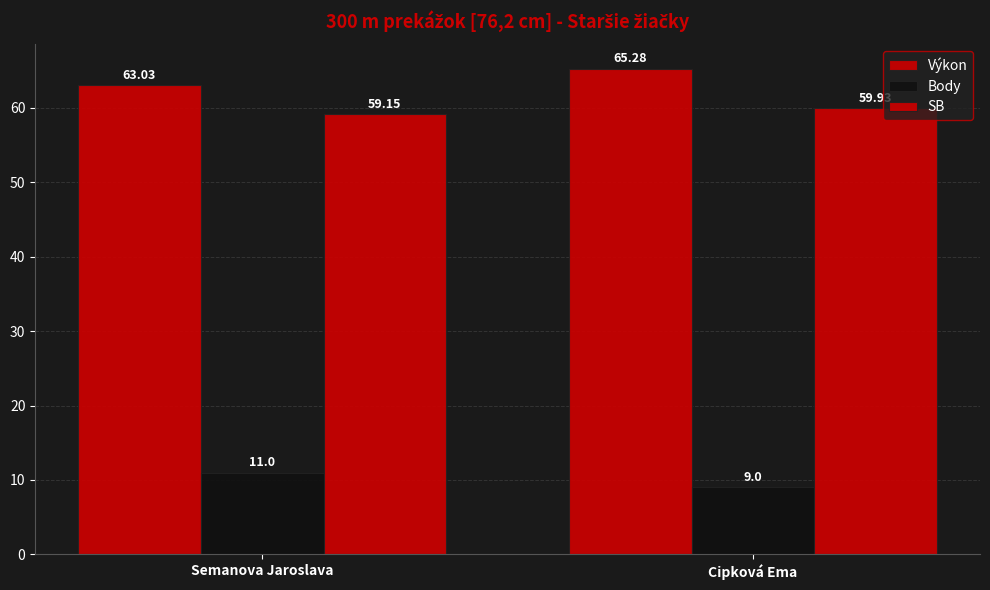

List the labels in order of Výkon value, smallest first.

Semanova Jaroslava, Cipková Ema